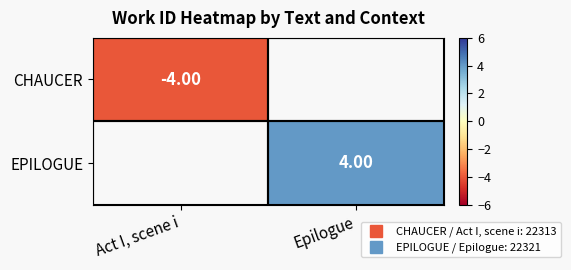

The value of EPILOGUE at Epilogue is 0.9. True or false?

False